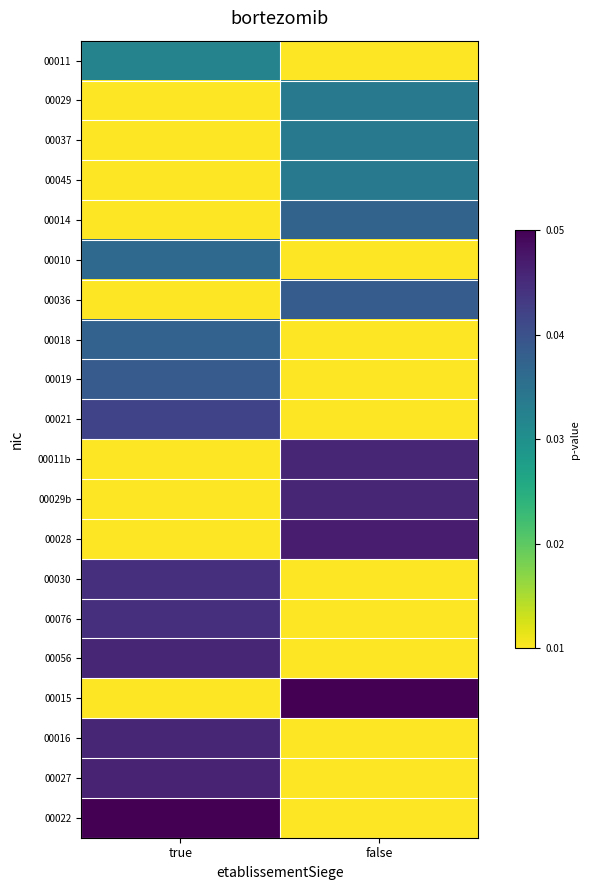

Between true and false, which is larger?

true